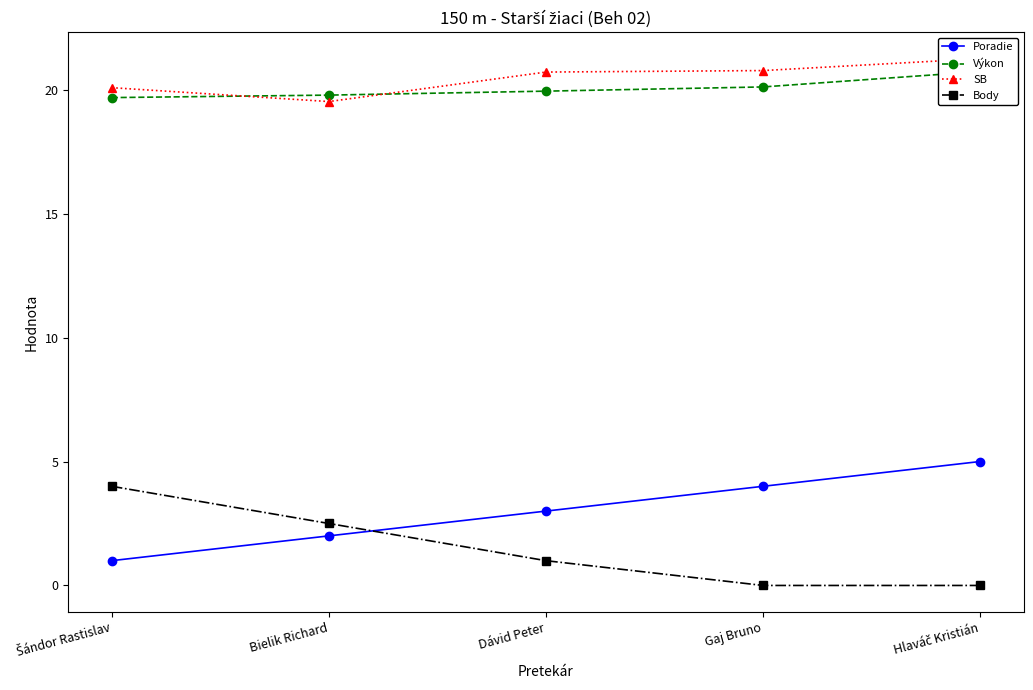

Between Šándor Rastislav and Bielik Richard, which series saw the biggest shift?

Body